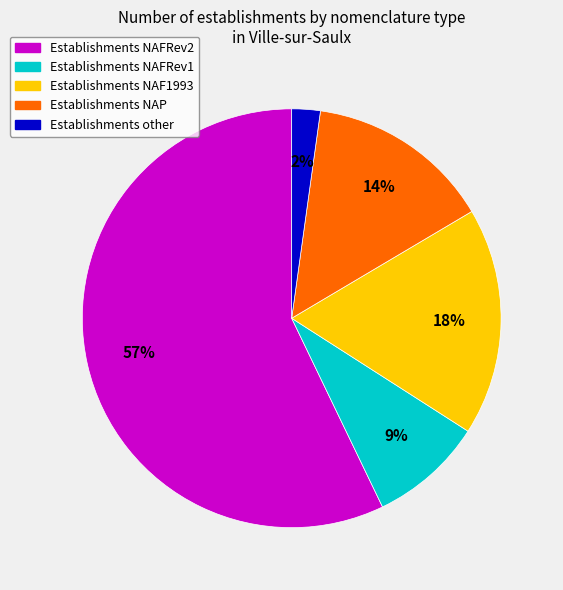

To the nearest percent, what is the average slice percentage?

20%